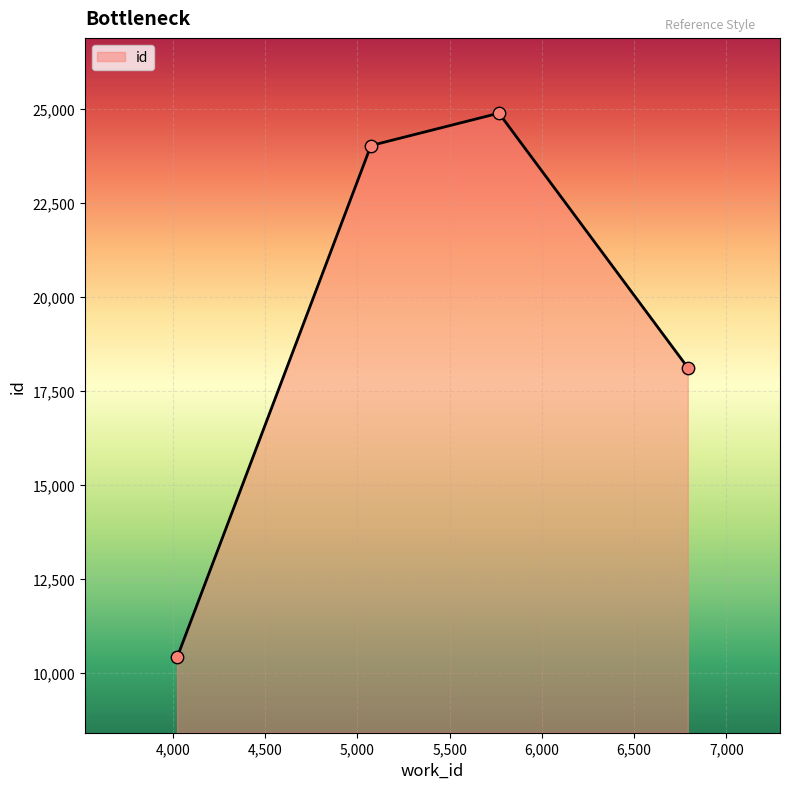

What is the greatest value displayed?

24878